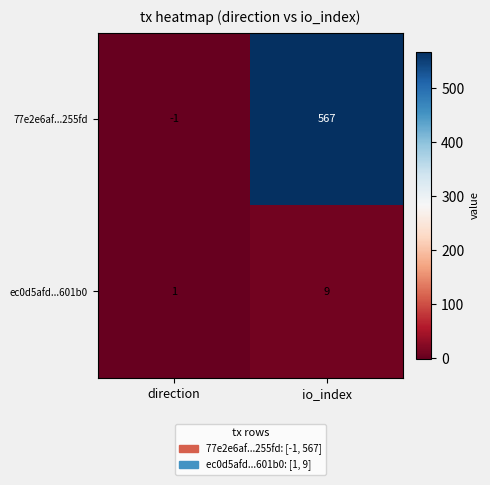

What is the difference between the maximum and minimum values in the ec0d5afd...601b0 series?

8